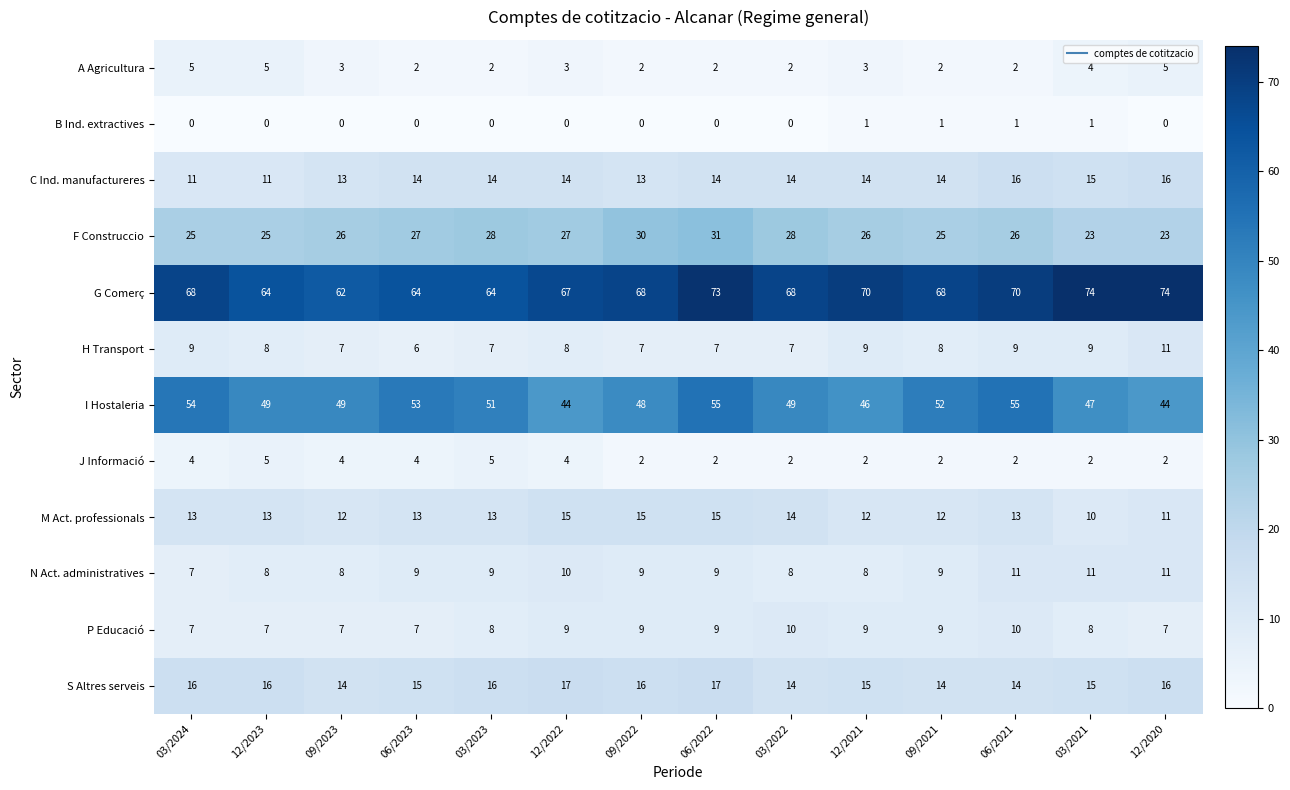

At how many categories does at least one series exceed 52?

14